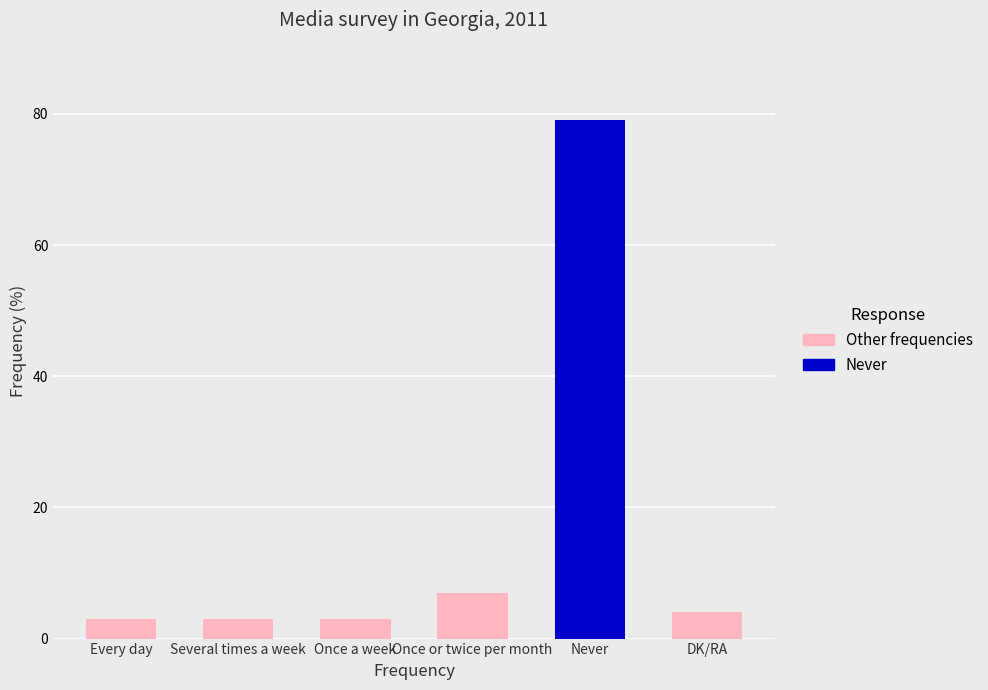

What is the change in value from Several times a week to DK/RA?

+1